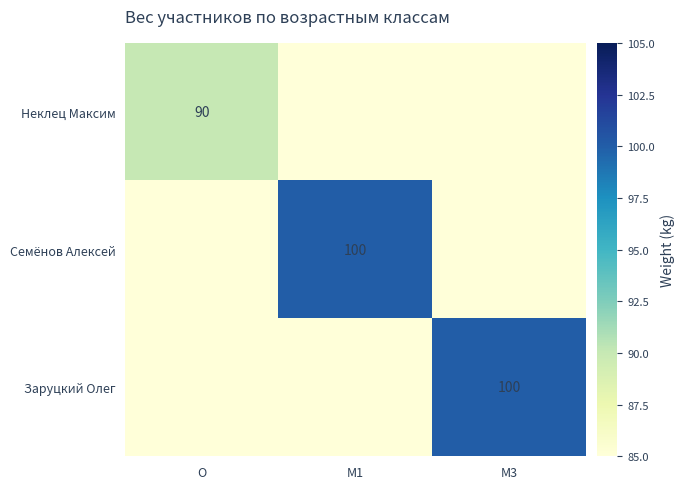

The Заруцкий Олег series shows 100 at M3. True or false?

True